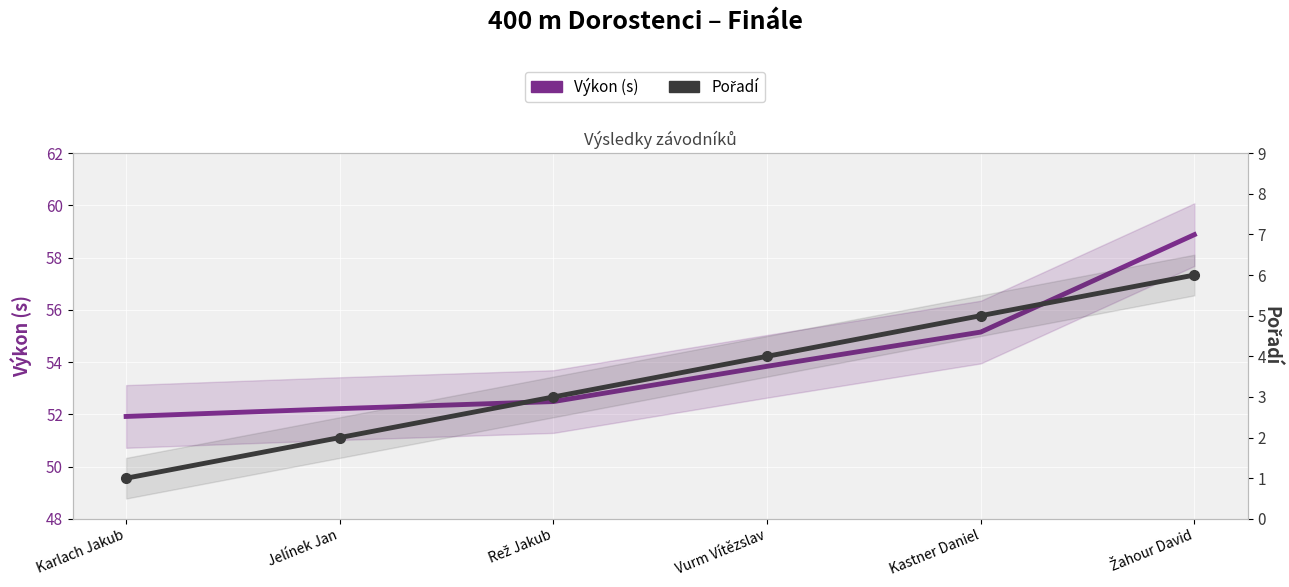

At which label does Pořadí first exceed 4?

Kastner Daniel